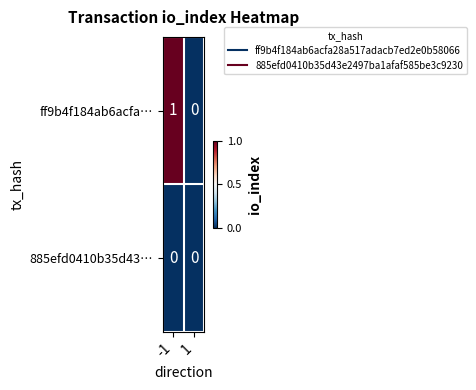

Rank the series at -1 from highest to lowest value.

ff9b4f184ab6acfa…, 885efd0410b35d43…